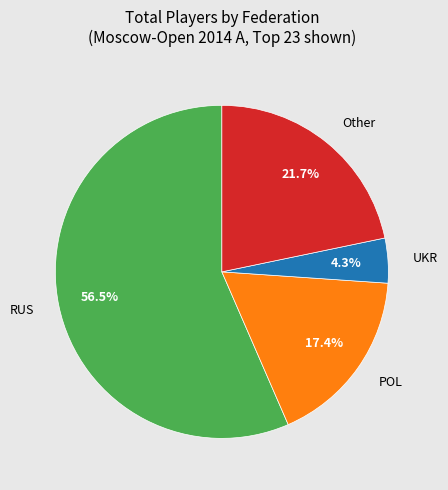

Does any single category account for the majority?

Yes